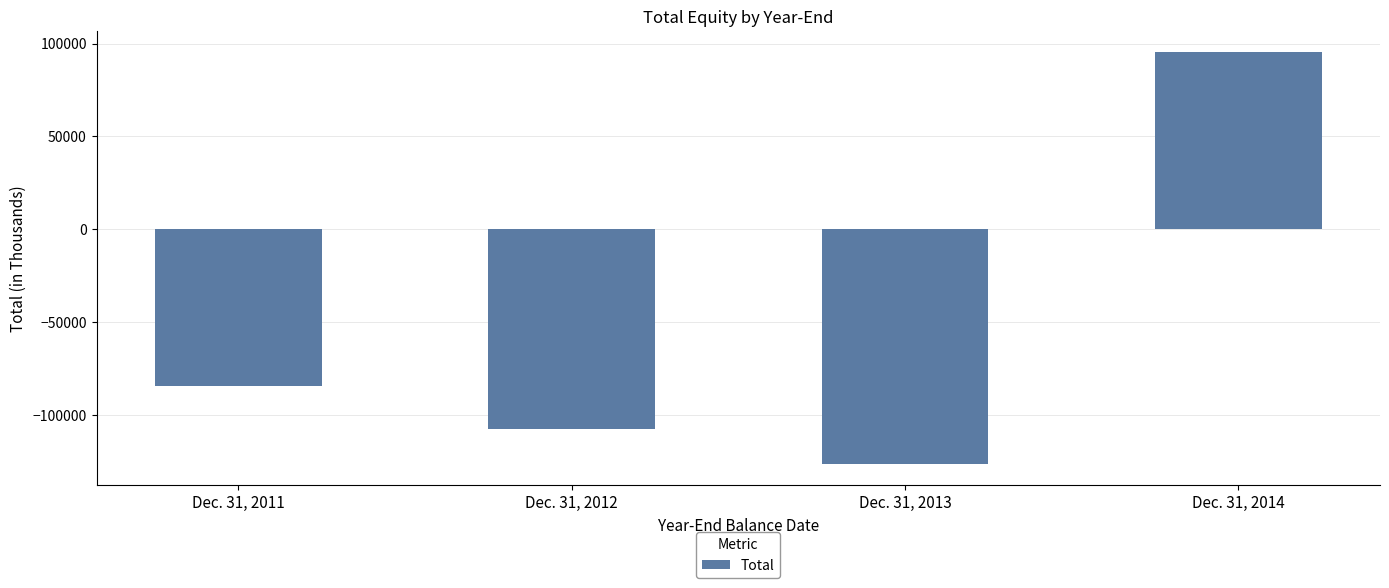

Rank the categories by value from highest to lowest.

Dec. 31, 2014, Dec. 31, 2011, Dec. 31, 2012, Dec. 31, 2013